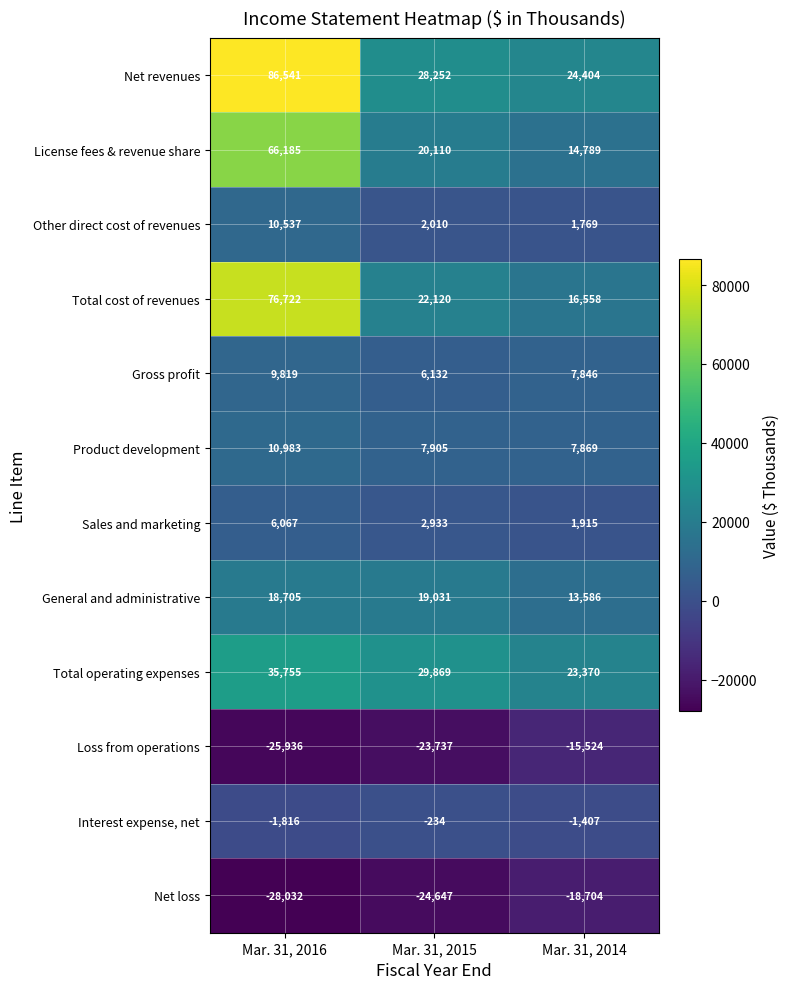

What is the approximate value of Interest expense, net at Mar. 31, 2016, to the nearest 100?

-1800